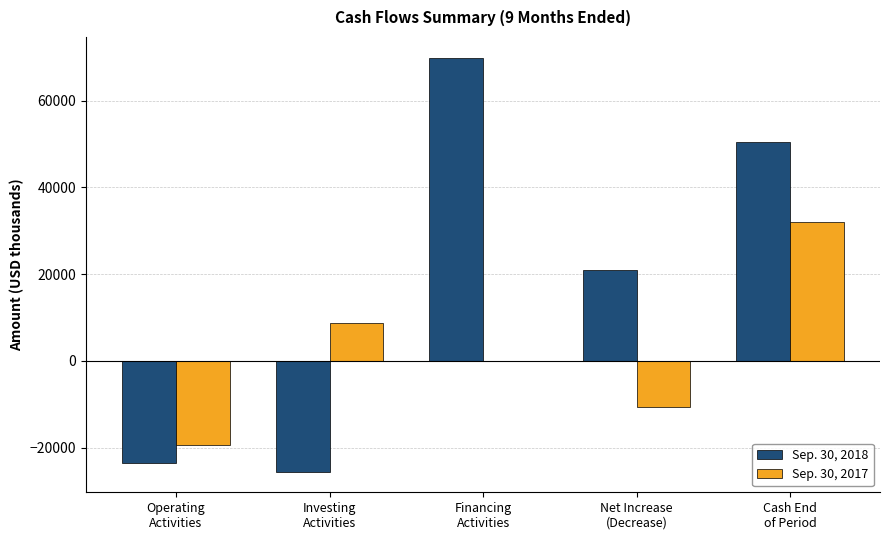

How many values in Sep. 30, 2018 are above zero?

3